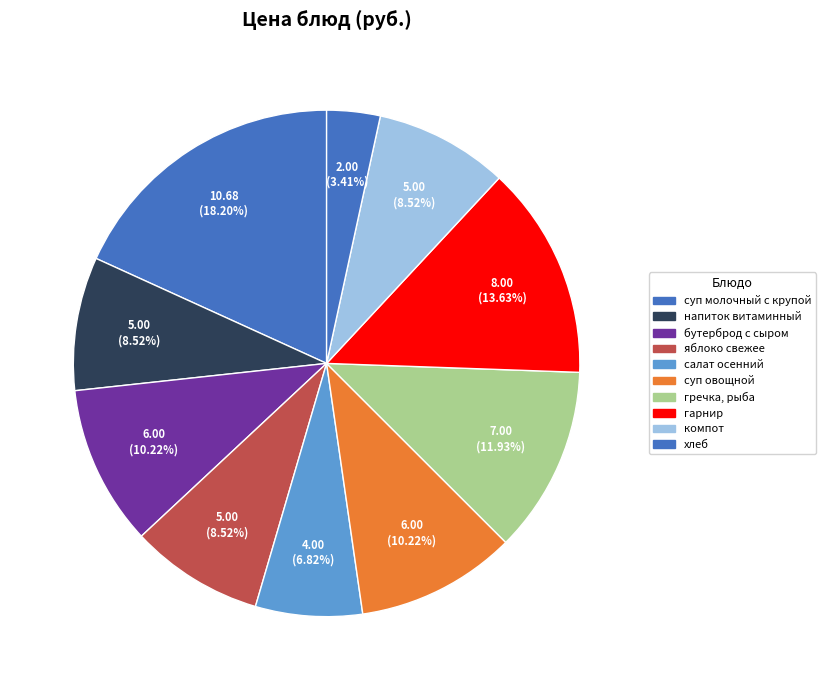

Count the number of slices in the pie.

10